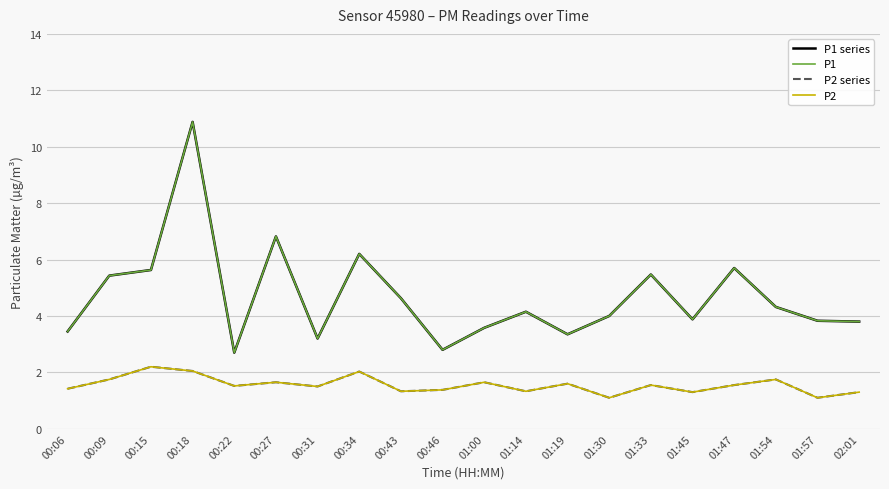

Does the chart display data point markers on the line(s)?

No